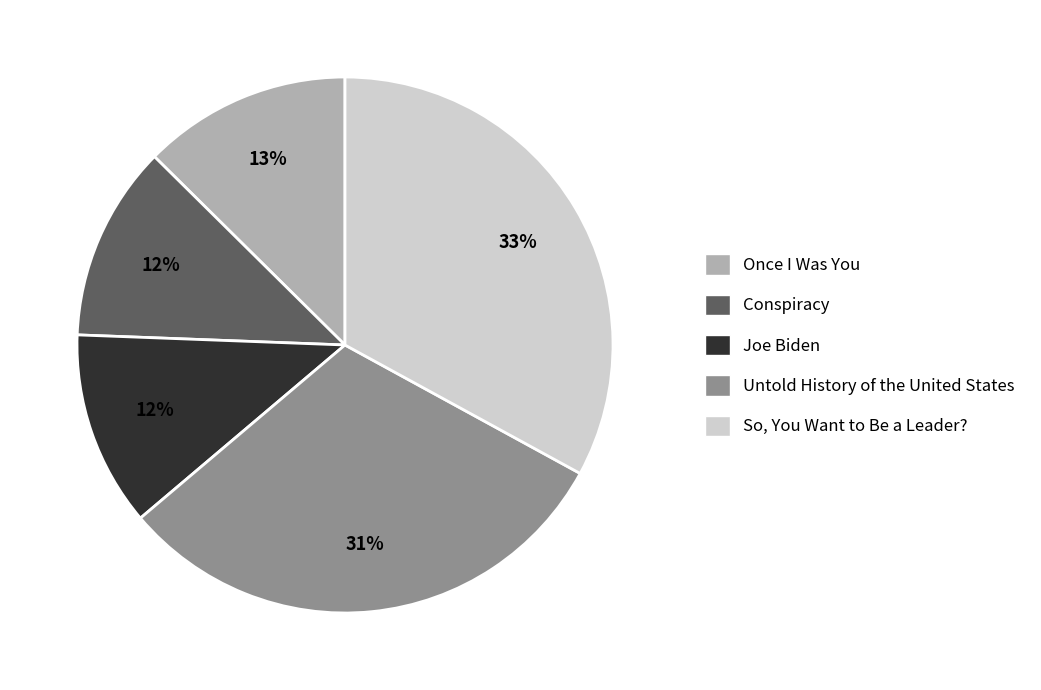

To the nearest percent, what percentage of the pie is Untold History of the United States?

31%